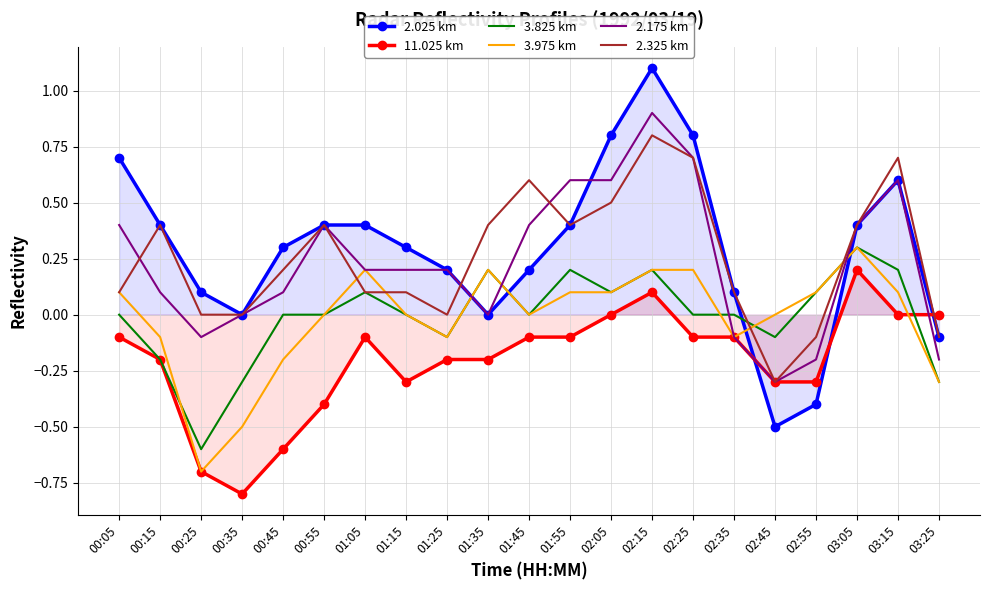

Where does the 2.175 km series first go above 0?

00:05